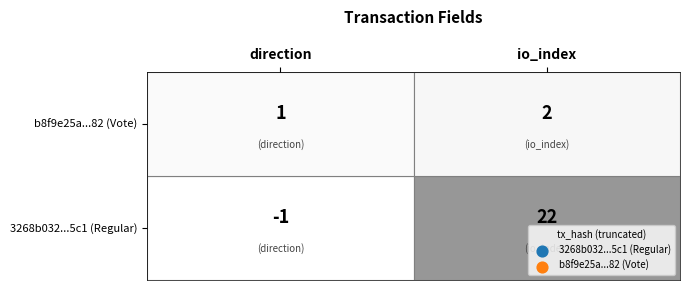

Is it true that 3268b032c6817d7d396eb89fd291b3e2755c5c1 equals 22 at 1?

True